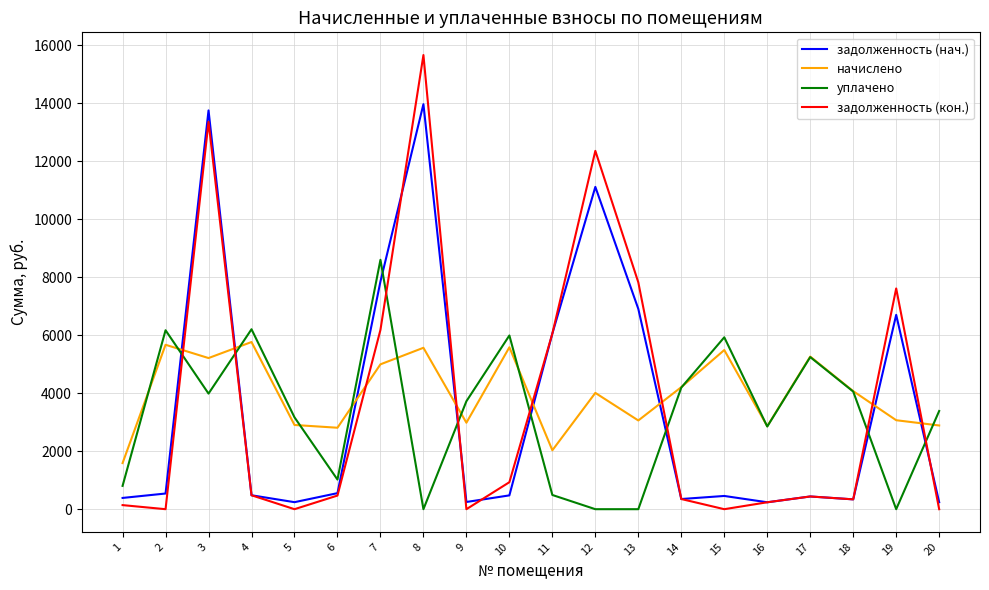

What is the maximum value for задолженность (кон.)?

15655.6